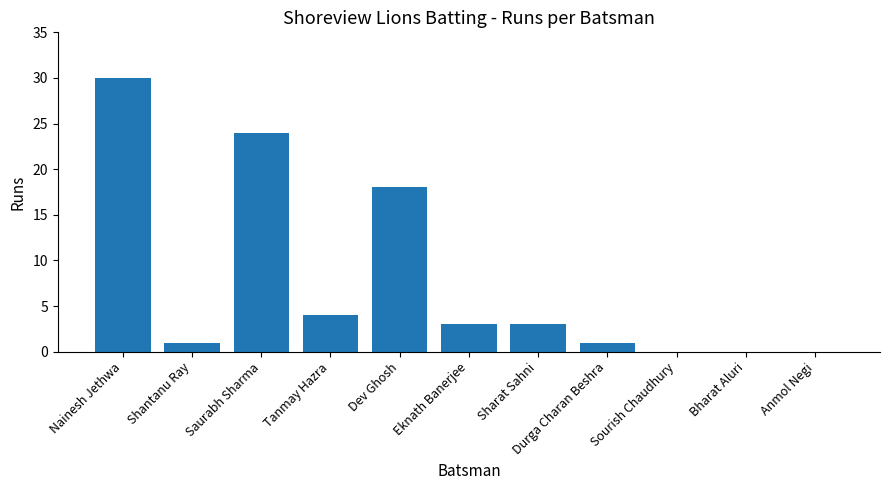

Are the bars horizontal?

No